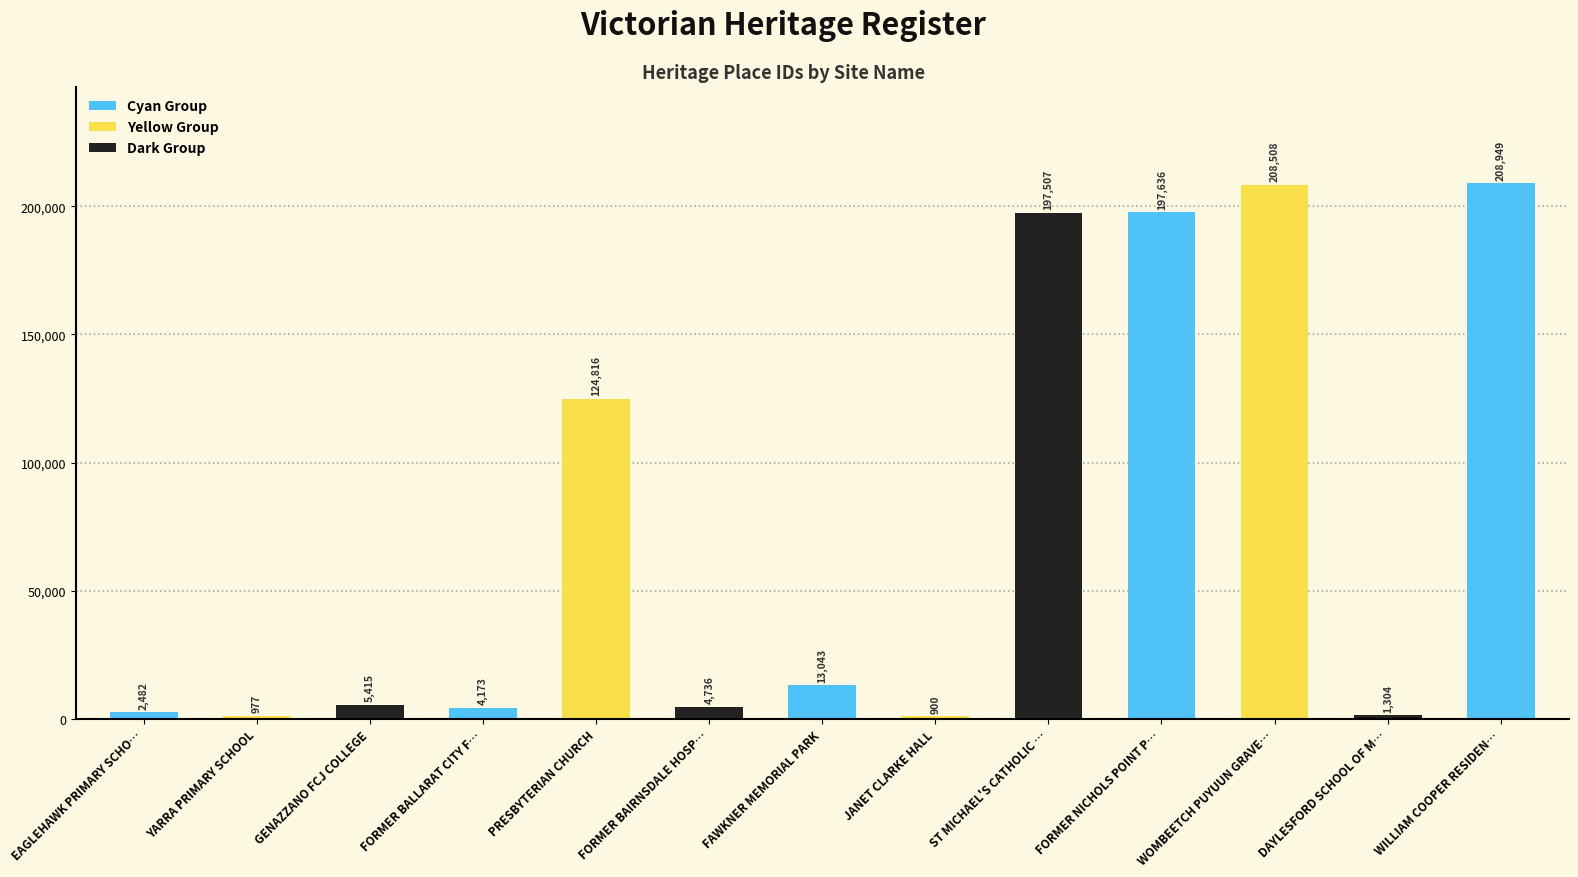

Reading left to right, list all the values displayed in this chart.

EAGLEHAWK PRIMARY SCHOOL=2482	YARRA PRIMARY SCHOOL=977	GENAZZANO FCJ COLLEGE=5415	FORMER BALLARAT CITY FIRE STATION=4173	PRESBYTERIAN CHURCH=124816	FORMER BAIRNSDALE HOSPITAL=4736	FAWKNER MEMORIAL PARK=13043	JANET CLARKE HALL=900	ST MICHAEL'S CATHOLIC CHURCH, WANDONG=197507	FORMER NICHOLS POINT PRIMARY SCHOOL=197636	WOMBEETCH PUYUUN GRAVE MONUMENT=208508	DAYLESFORD SCHOOL OF MINES=1304	WILLIAM COOPER RESIDENCE=208949